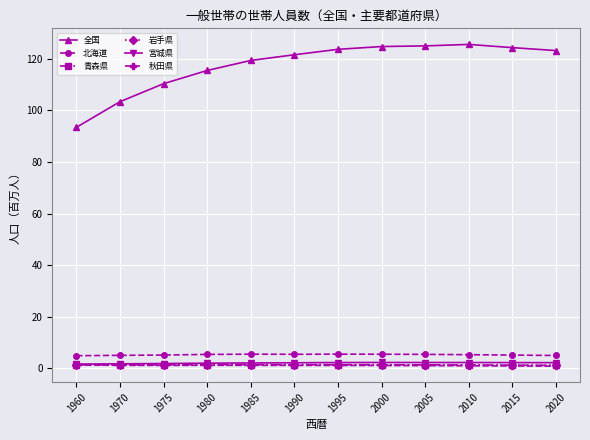

How many values in the 全国 series are below 123?

6